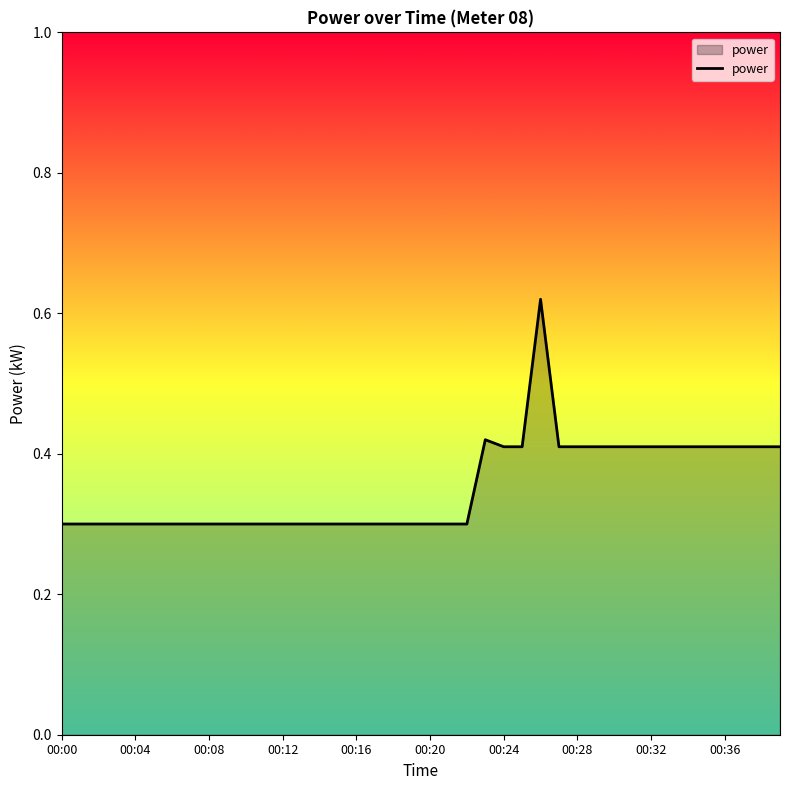

What is the smallest value displayed?

0.3